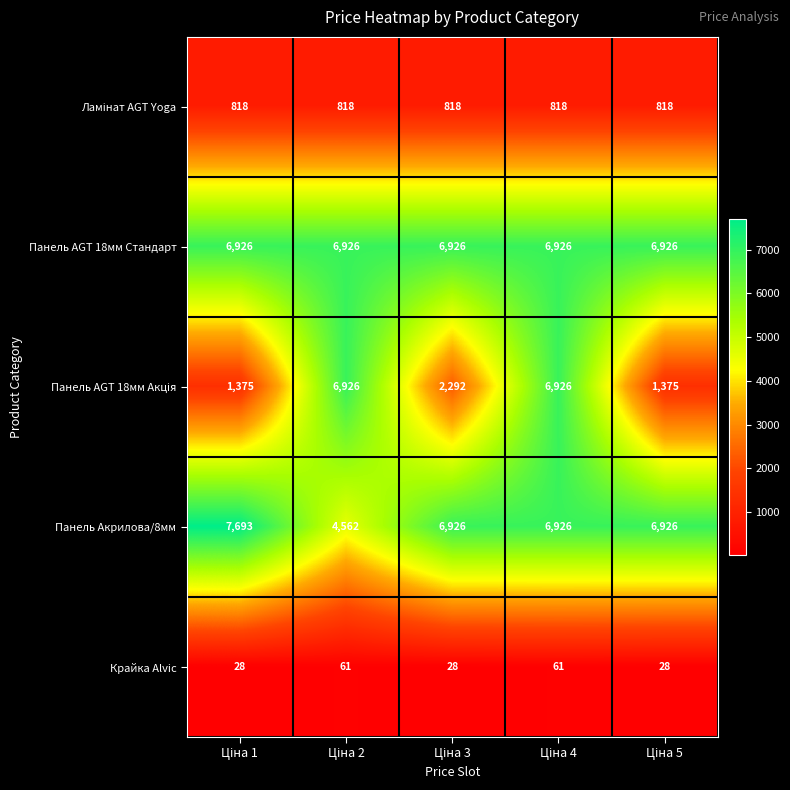

What is the sum of all Панель AGT 18мм Стандарт values?

34630